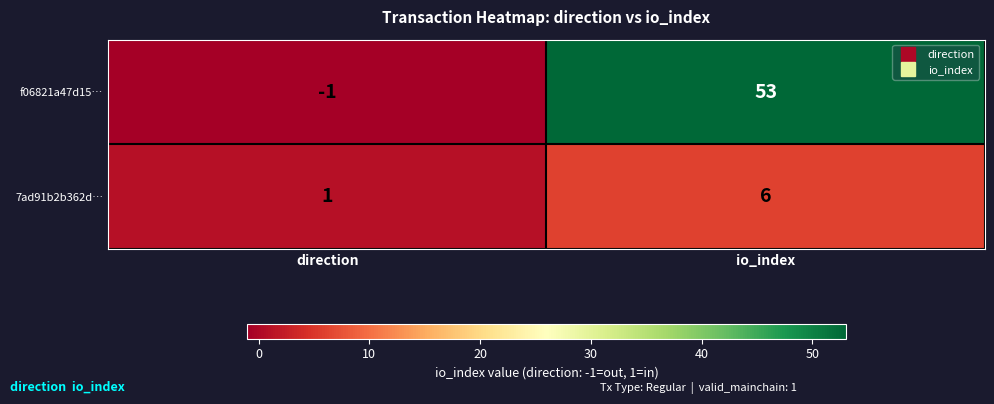

How many values in f06821a47d15… are above zero?

1